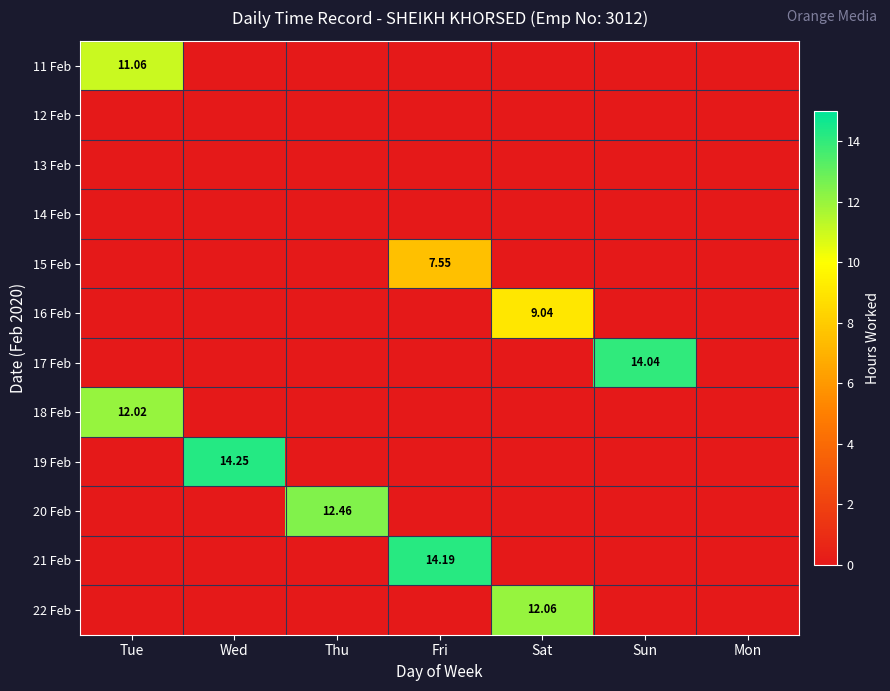

At which category does the chart reach its peak across all series?

Wed